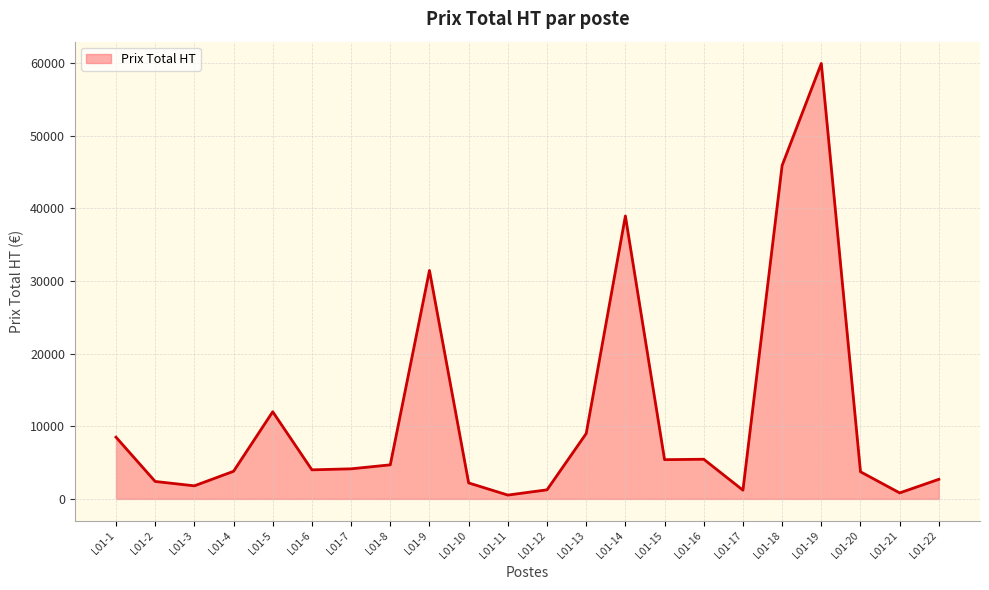

Which label corresponds to the largest value in the chart?

L01-19